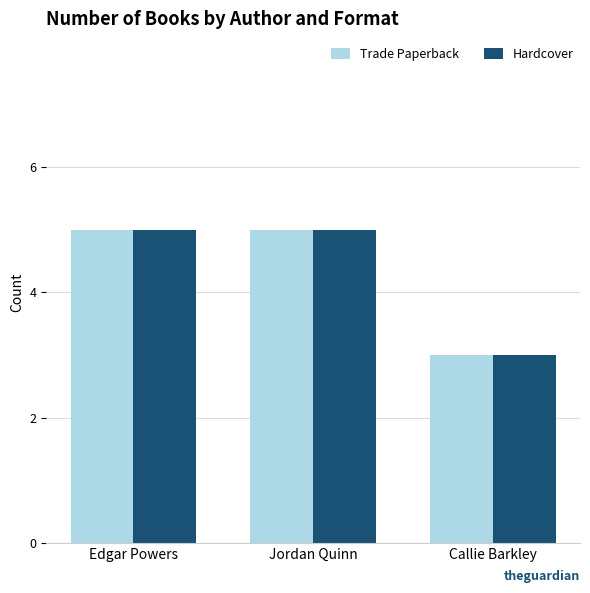

Is it true that Trade Paperback equals 1 at Jordan Quinn?

False